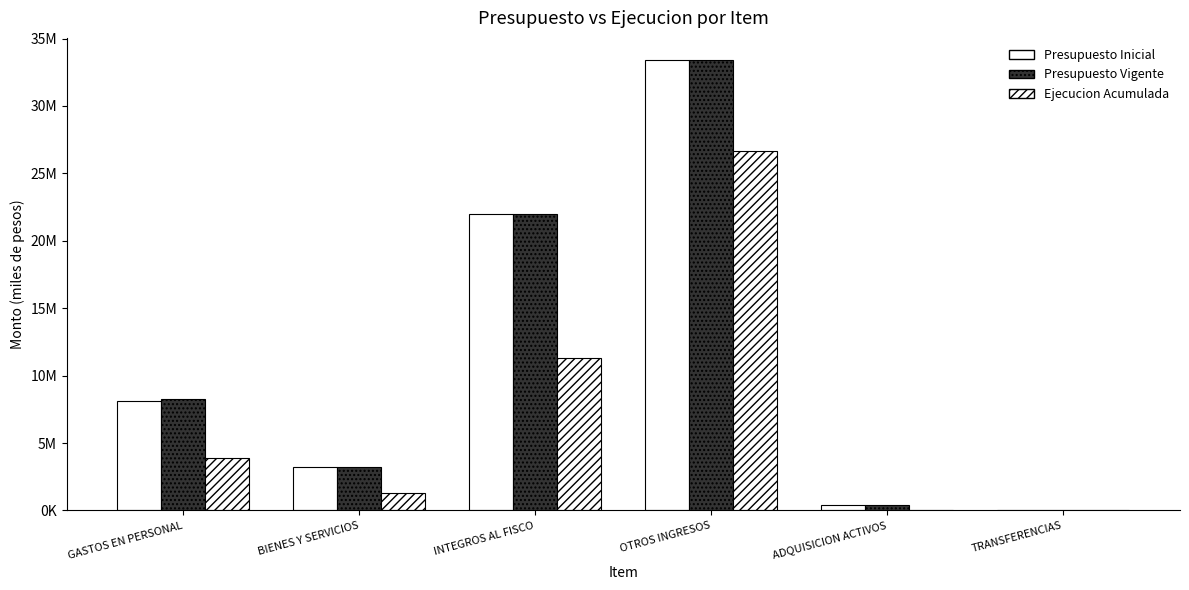

Are the bars grouped side by side (vs. stacked)?

Yes